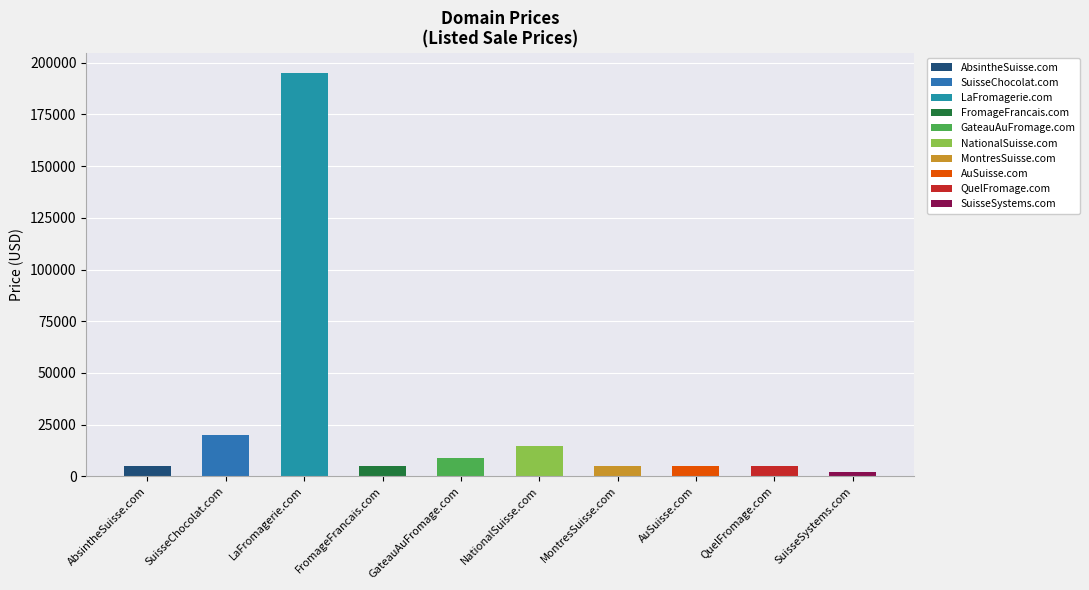

What is the difference between the values at AuSuisse.com and GateauAuFromage.com?

4000